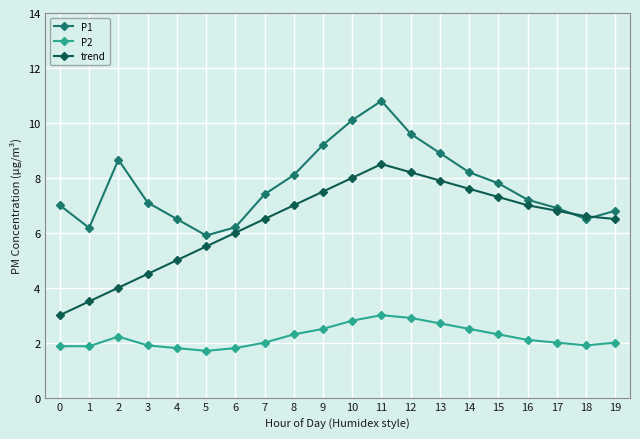

What value does the trend series have at 16?

7.0